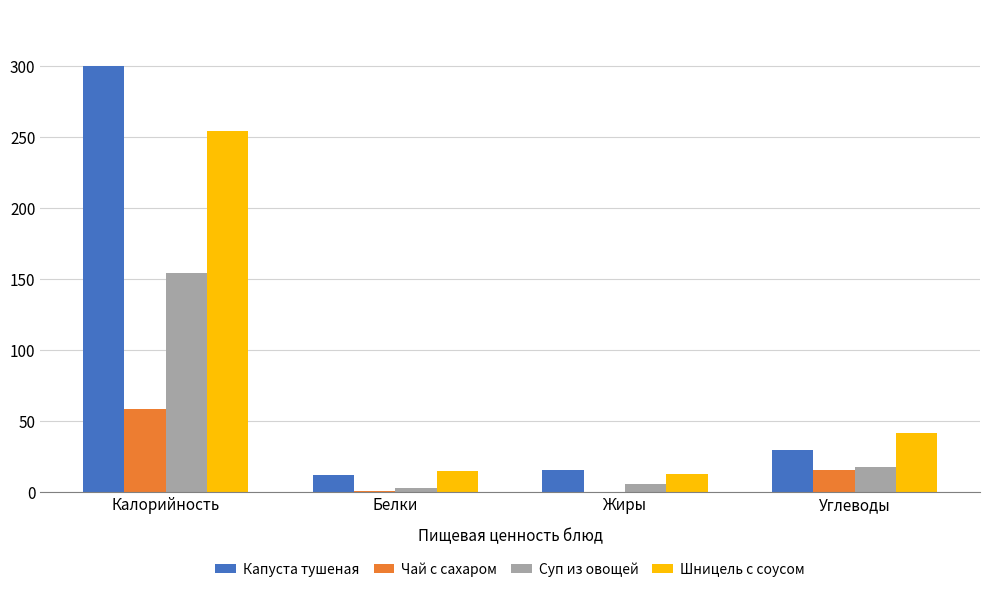

Which label corresponds to the largest value in the chart?

Калорийность